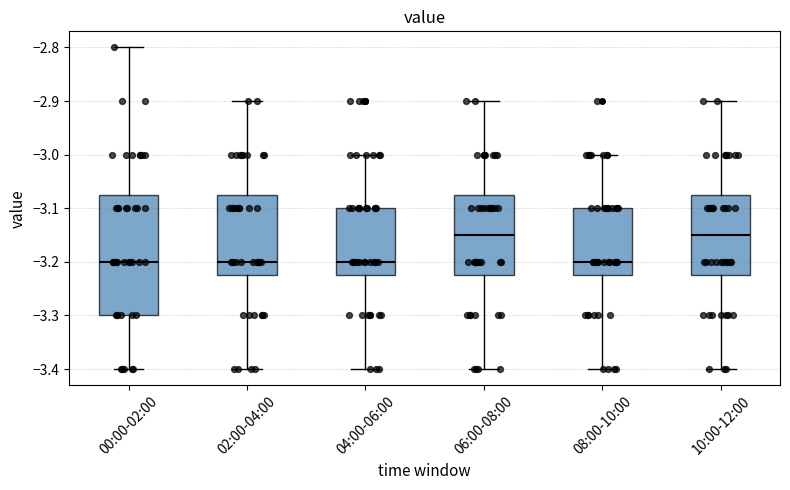

Where does the upper whisker of the box for 08:00-10:00 end on the y-axis? The values are not printed on the chart, so give them approximately, as read against the axis.

-3.00